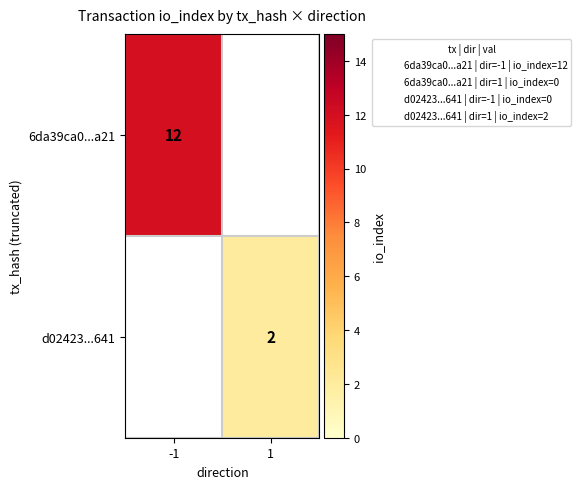

The 6da39ca0...a21 series shows 12 at -1. True or false?

True